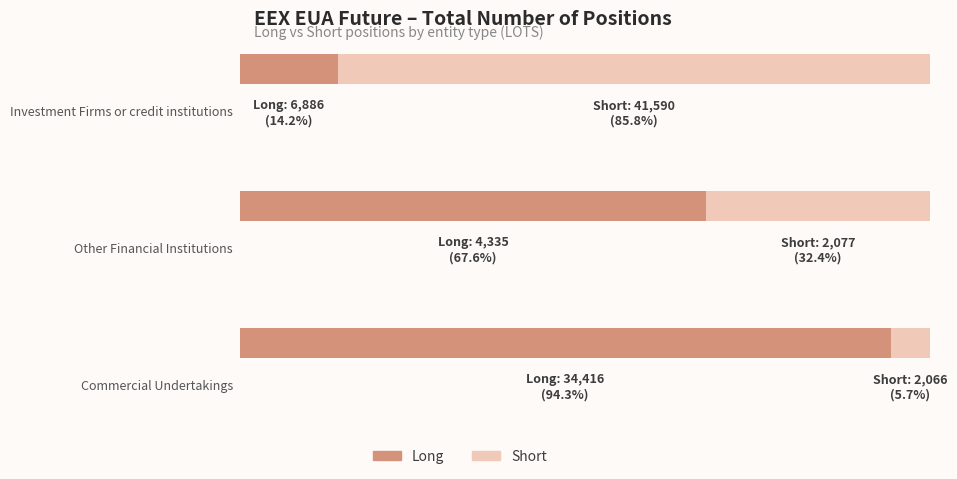

Read the Short value at Other Financial Institutions.

2077